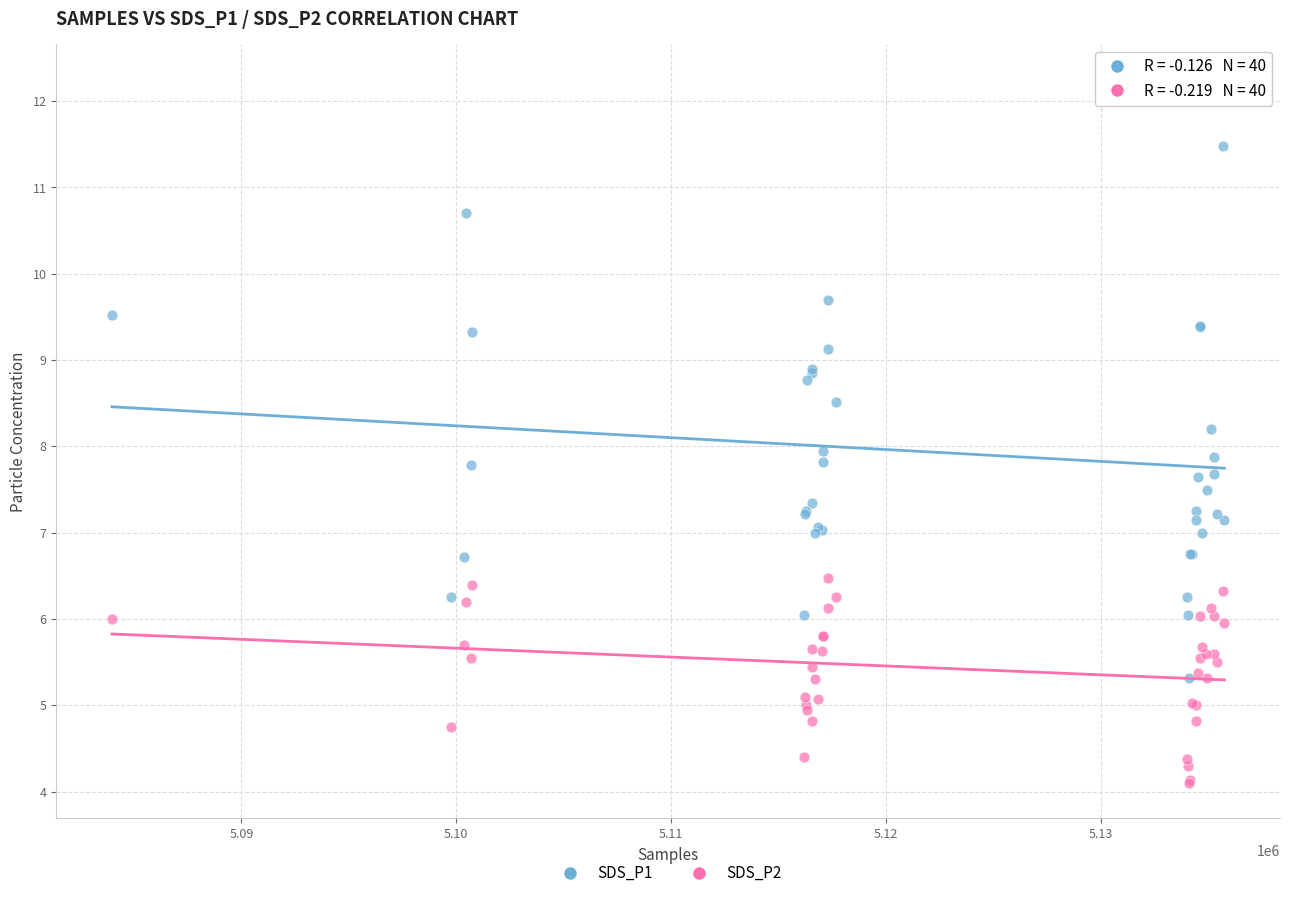

Which series has the largest Y range (max minus min)?

SDS_P1